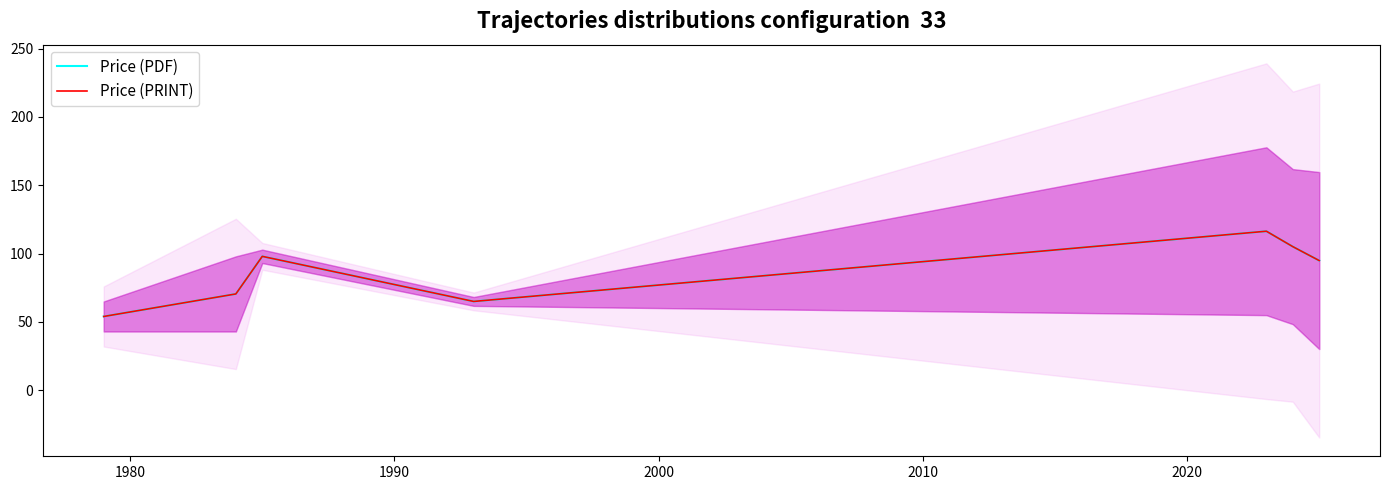

Which series has the largest total across all categories?

Price (PDF)